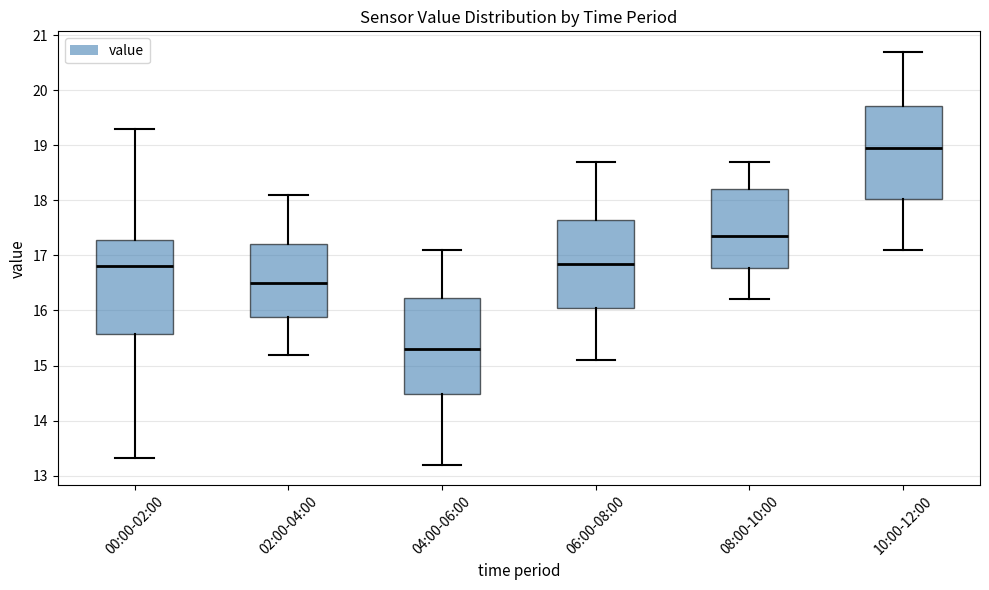

Reading left to right, read every box against the y-axis: the position of its median line, the range the box covers, and the ends of its whiskers. The values are not printed on the chart, so give them approximately, as read against the axis.

00:00-02:00: median 16.8, box 15.6 to 17.3, whiskers 13.3 to 19.3
02:00-04:00: median 16.5, box 15.9 to 17.2, whiskers 15.2 to 18.1
04:00-06:00: median 15.3, box 14.5 to 16.2, whiskers 13.2 to 17.1
06:00-08:00: median 16.9, box 16.1 to 17.7, whiskers 15.1 to 18.7
08:00-10:00: median 17.4, box 16.8 to 18.2, whiskers 16.2 to 18.7
10:00-12:00: median 19.0, box 18.0 to 19.7, whiskers 17.1 to 20.7